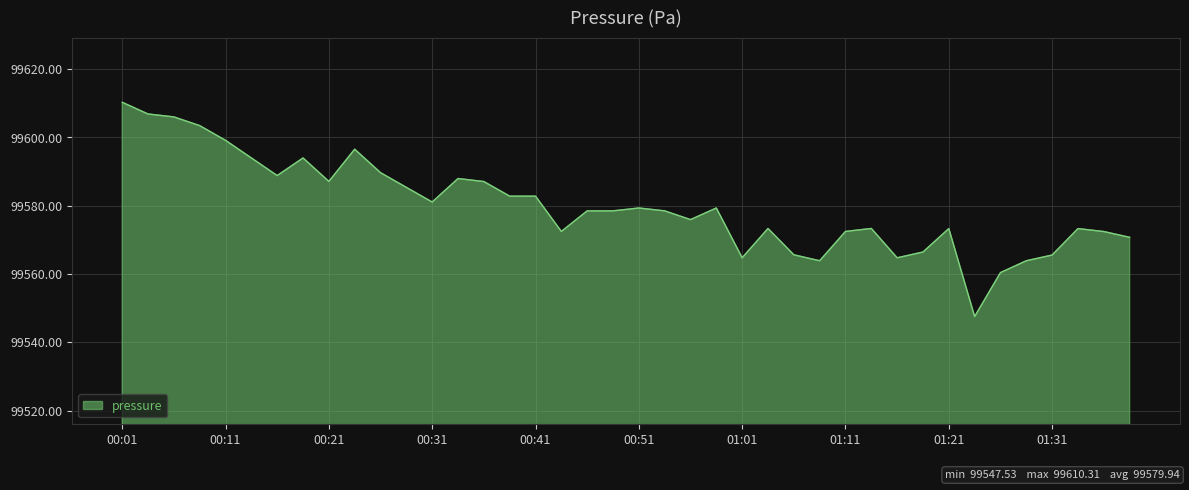

What is the greatest value displayed?

99610.3